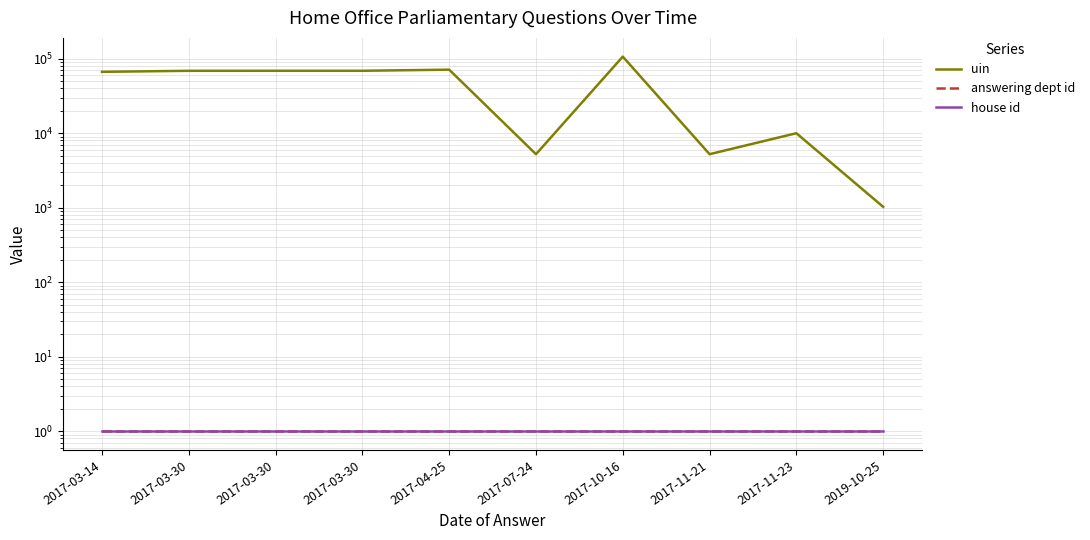

Is the value of uin at 2017-10-16 greater than the value of answering dept id at 2017-03-30?

Yes